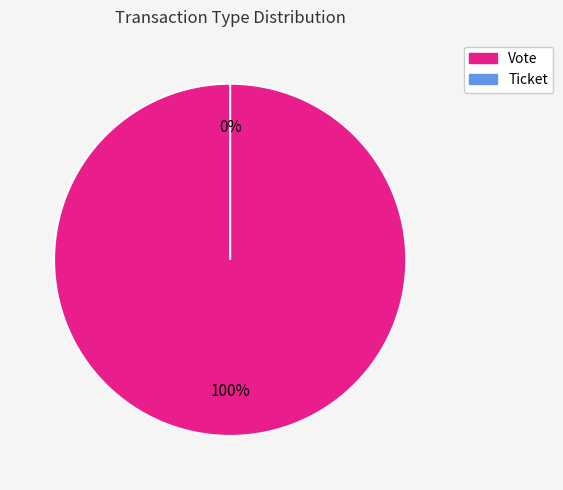

Does Ticket represent more than half of the total?

No